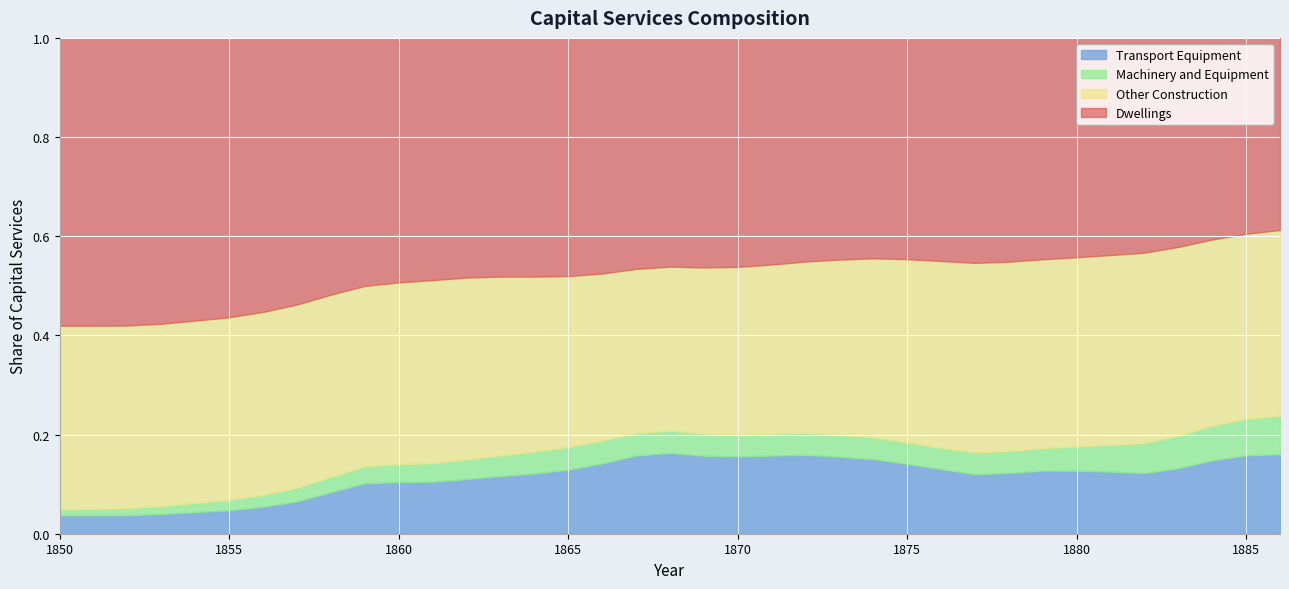

Which series has the largest total across all categories?

Dwellings